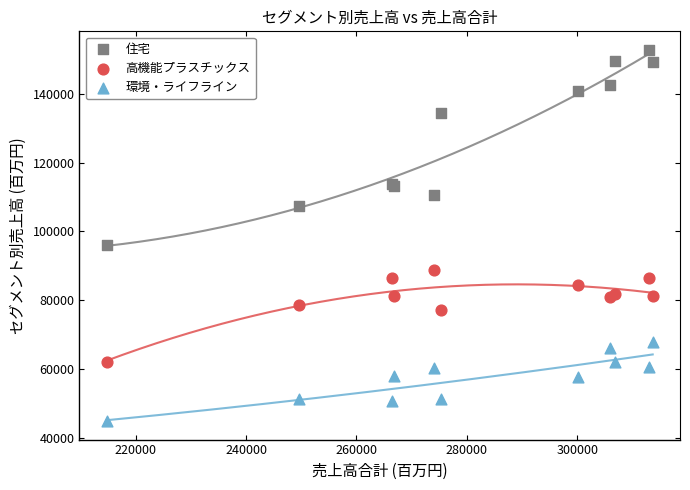

What are all the series names shown in the legend?

住宅, 高機能プラスチックス, 環境・ライフライン